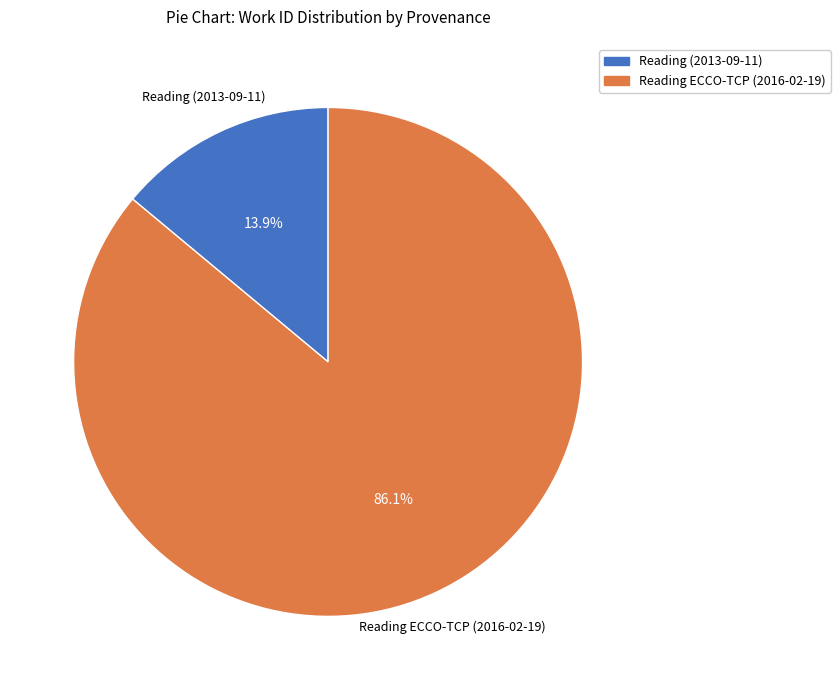

What is the total percentage of Reading (2013-09-11) and Reading ECCO-TCP (2016-02-19)?

100.0%